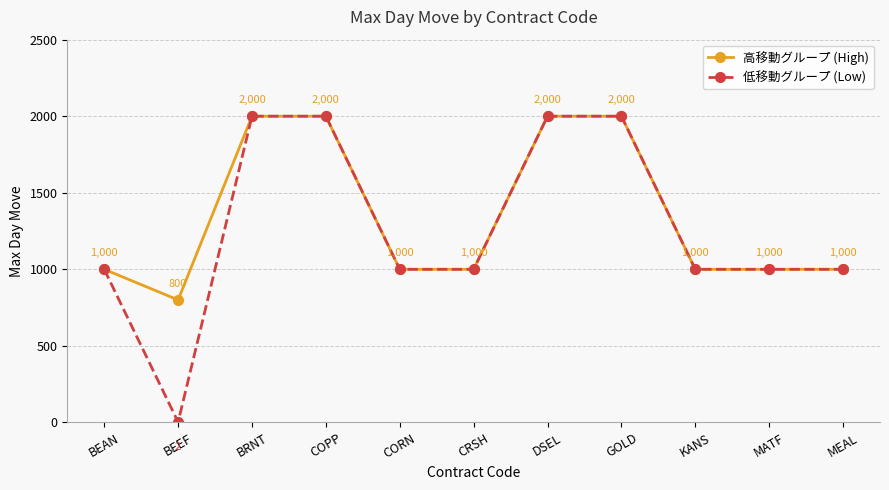

Is the value of 高移動グループ (High) at MATF greater than the value of 低移動グループ (Low) at BEEF?

Yes